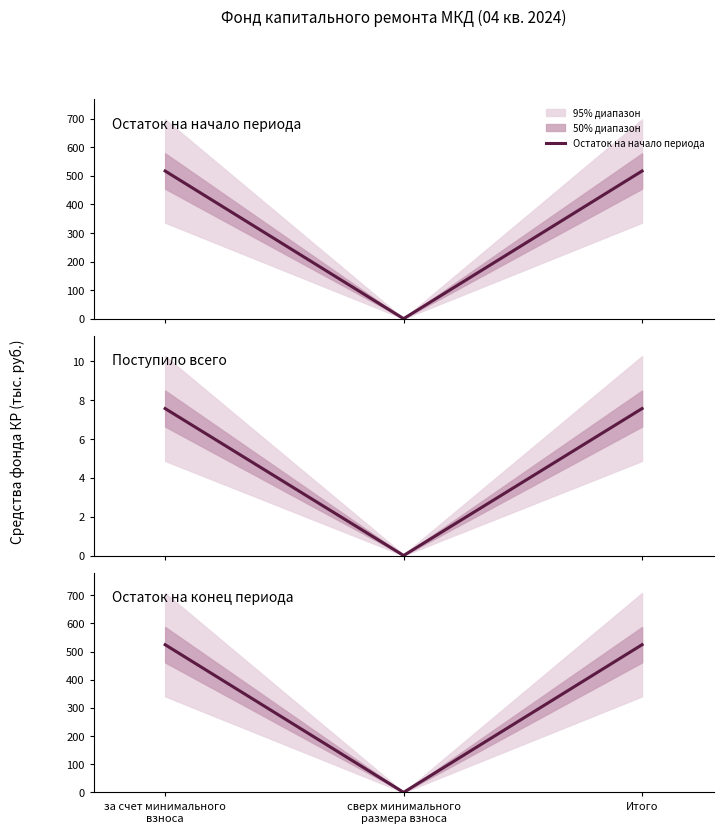

What is the difference between the second highest and minimum values in the Остаток на начало периода series?

516.7